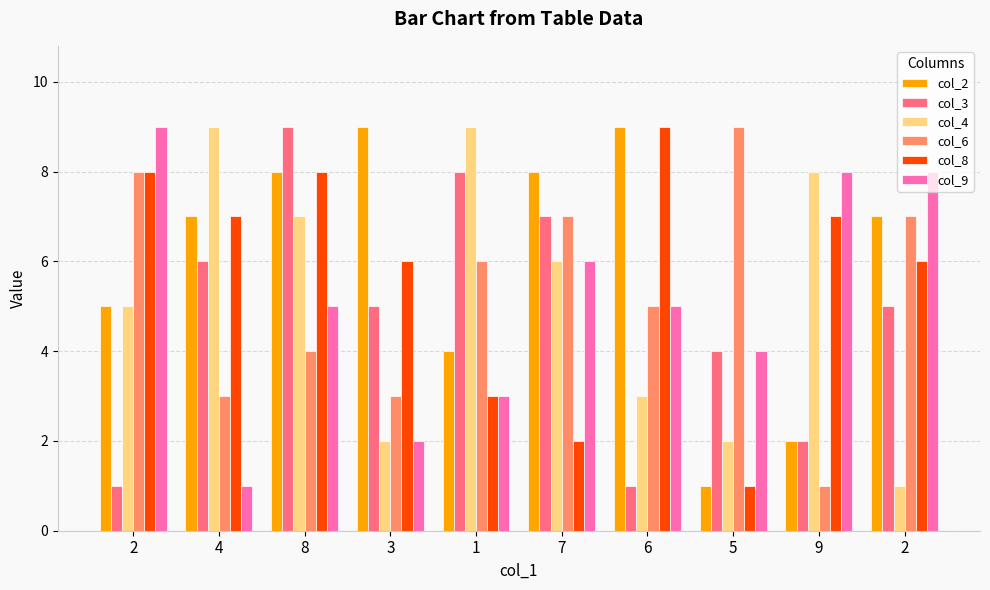

At which label does col_4 reach its peak?

4